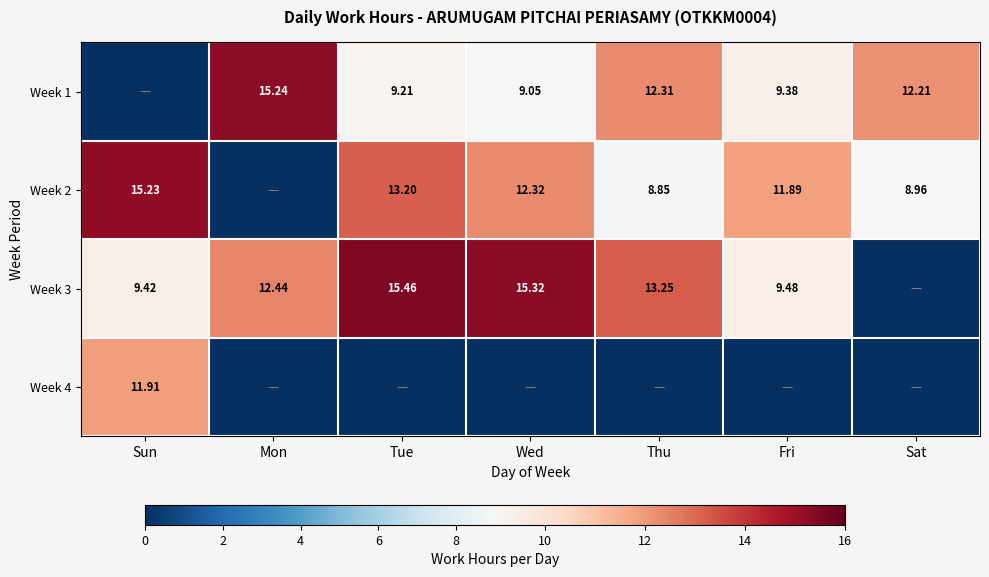

What is the average value of the Week 2 series?

10.1